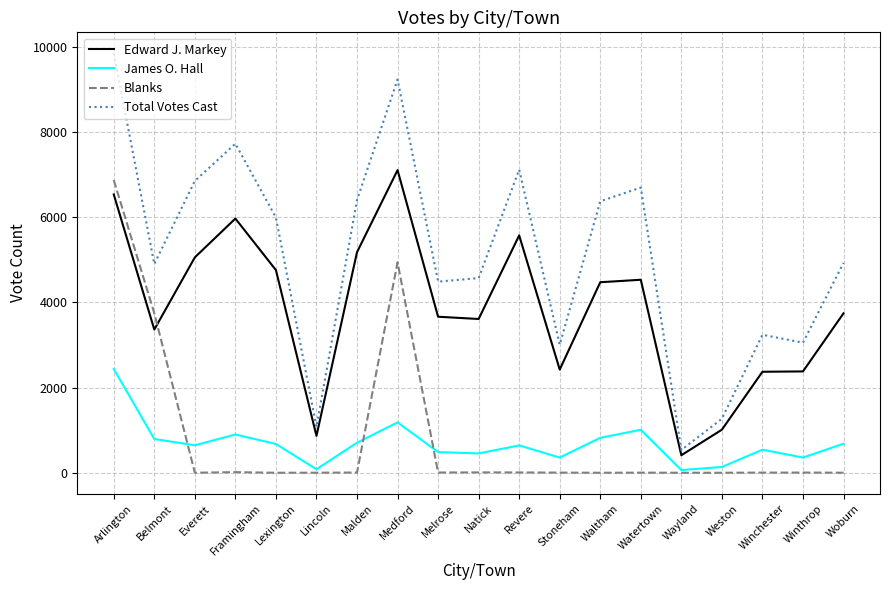

True or false: Blanks and Total Votes Cast intersect in this chart.

False